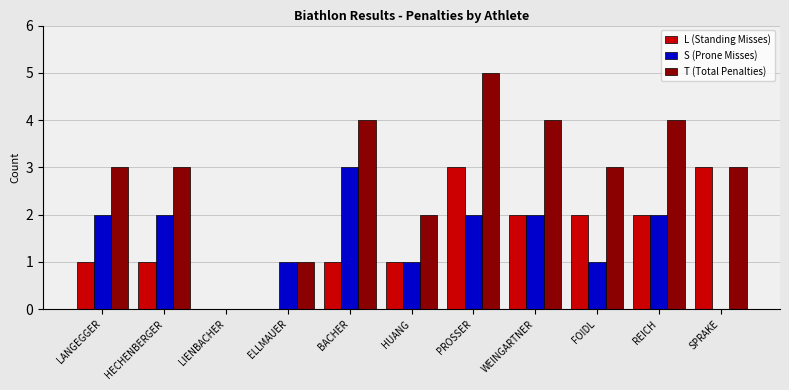

Which category has the highest value across all series?

PROSSER